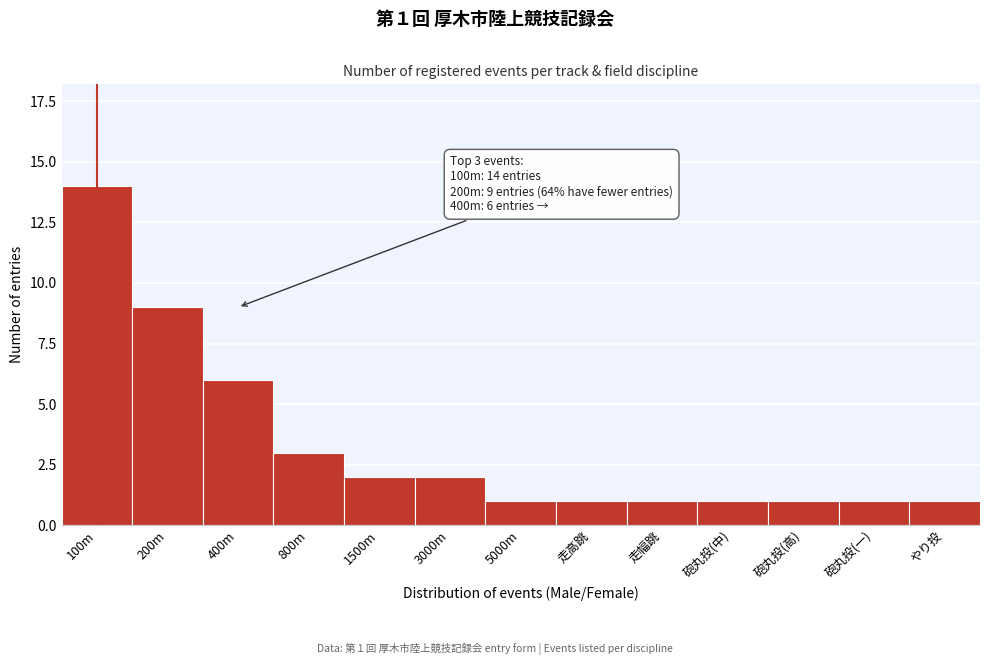

Reading left to right, transcribe all the data shown in this chart.

100m=14	200m=9	400m=6	800m=3	1500m=2	3000m=2	5000m=1	走高跳=1	走幅跳=1	砲丸投(中)=1	砲丸投(高)=1	砲丸投(一)=1	やり投=1